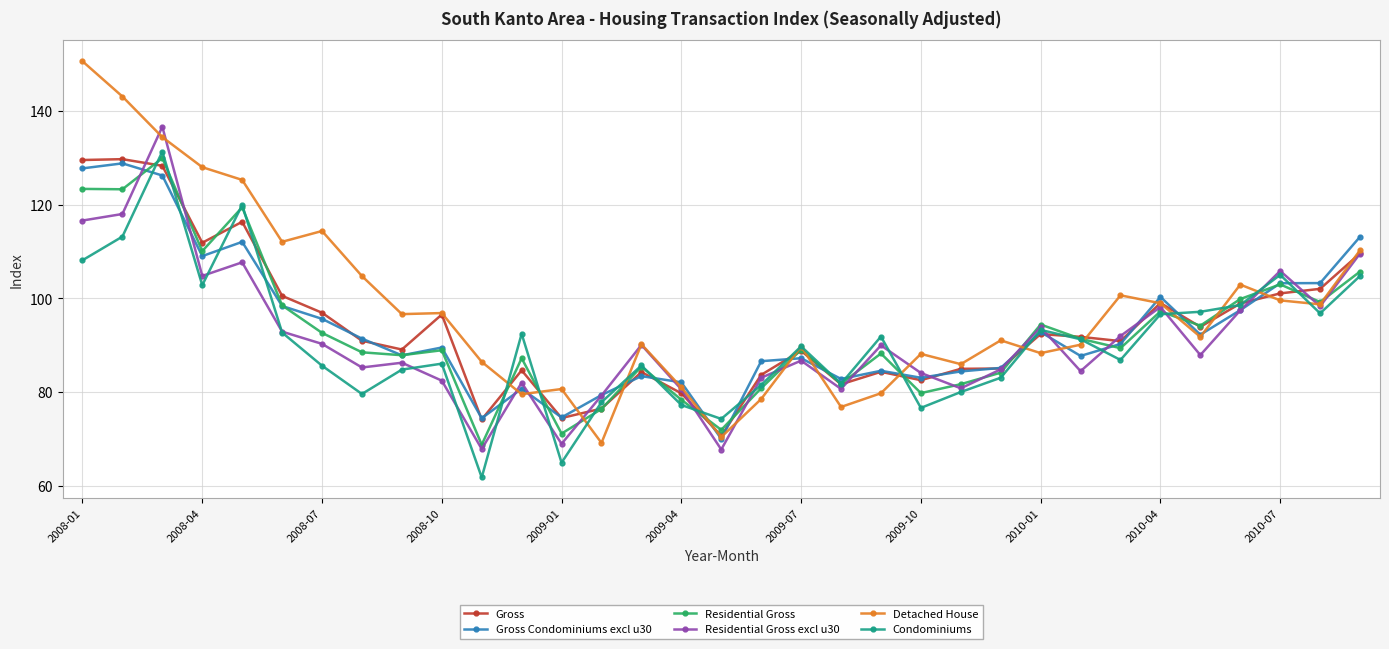

What is the maximum value for Gross?

129.7